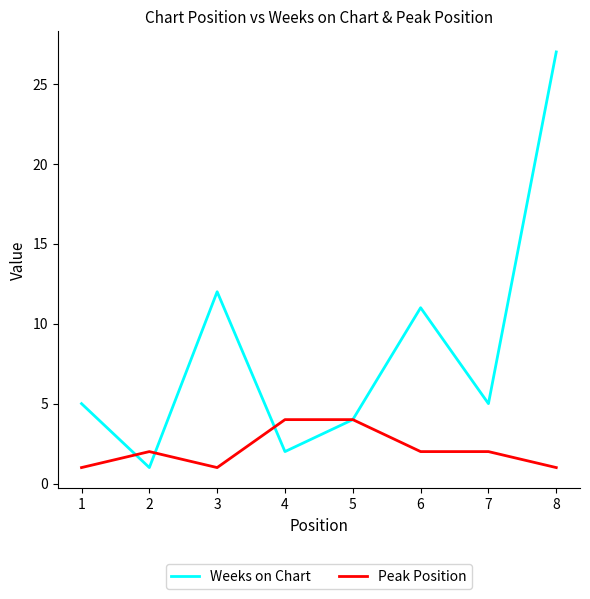

How many lines are shown in the chart?

2